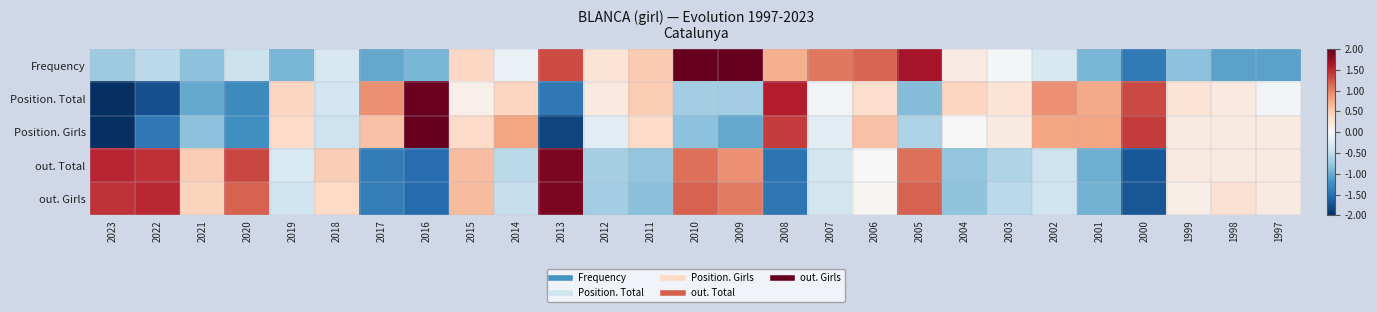

Reading left to right, extract all data points from this chart.

Frequency: 2023=-0.7	2022=-0.5	2021=-0.8	2020=-0.4	2019=-0.9	2018=-0.3	2017=-1.0	2016=-0.9	2015=0.4	2014=-0.1	2013=1.3	2012=0.3	2011=0.5	2010=2.1	2009=2.1	2008=0.7	2007=1.1	2006=1.2	2005=1.7	2004=0.2	2003=-0.0	2002=-0.3	2001=-0.9	2000=-1.4	1999=-0.8	1998=-1.1	1997=-1.1
Position. Total: 2023=-2.4	2022=-1.8	2021=-1.0	2020=-1.3	2019=0.4	2018=-0.4	2017=0.9	2016=2.0	2015=0.1	2014=0.4	2013=-1.4	2012=0.2	2011=0.5	2010=-0.7	2009=-0.7	2008=1.6	2007=-0.1	2006=0.4	2005=-0.9	2004=0.4	2003=0.3	2002=0.9	2001=0.8	2000=1.3	1999=0.3	1998=0.2	1997=-0.1
Position. Girls: 2023=-2.0	2022=-1.4	2021=-0.8	2020=-1.2	2019=0.4	2018=-0.4	2017=0.6	2016=2.4	2015=0.4	2014=0.8	2013=-1.8	2012=-0.2	2011=0.4	2010=-0.8	2009=-1.0	2008=1.4	2007=-0.2	2006=0.6	2005=-0.6	2004=-0.0	2003=0.2	2002=0.8	2001=0.8	2000=1.4	1999=0.2	1998=0.2	1997=0.2
out. Total: 2023=1.5	2022=1.5	2021=0.5	2020=1.3	2019=-0.3	2018=0.5	2017=-1.4	2016=-1.5	2015=0.6	2014=-0.5	2013=1.9	2012=-0.7	2011=-0.8	2010=1.1	2009=0.9	2008=-1.5	2007=-0.4	2006=0.0	2005=1.1	2004=-0.8	2003=-0.6	2002=-0.4	2001=-1.0	2000=-1.7	1999=0.2	1998=0.2	1997=0.2
out. Girls: 2023=1.4	2022=1.5	2021=0.4	2020=1.2	2019=-0.4	2018=0.4	2017=-1.4	2016=-1.5	2015=0.6	2014=-0.5	2013=1.9	2012=-0.7	2011=-0.8	2010=1.2	2009=1.0	2008=-1.4	2007=-0.4	2006=0.0	2005=1.2	2004=-0.8	2003=-0.5	2002=-0.4	2001=-1.0	2000=-1.7	1999=0.1	1998=0.3	1997=0.2